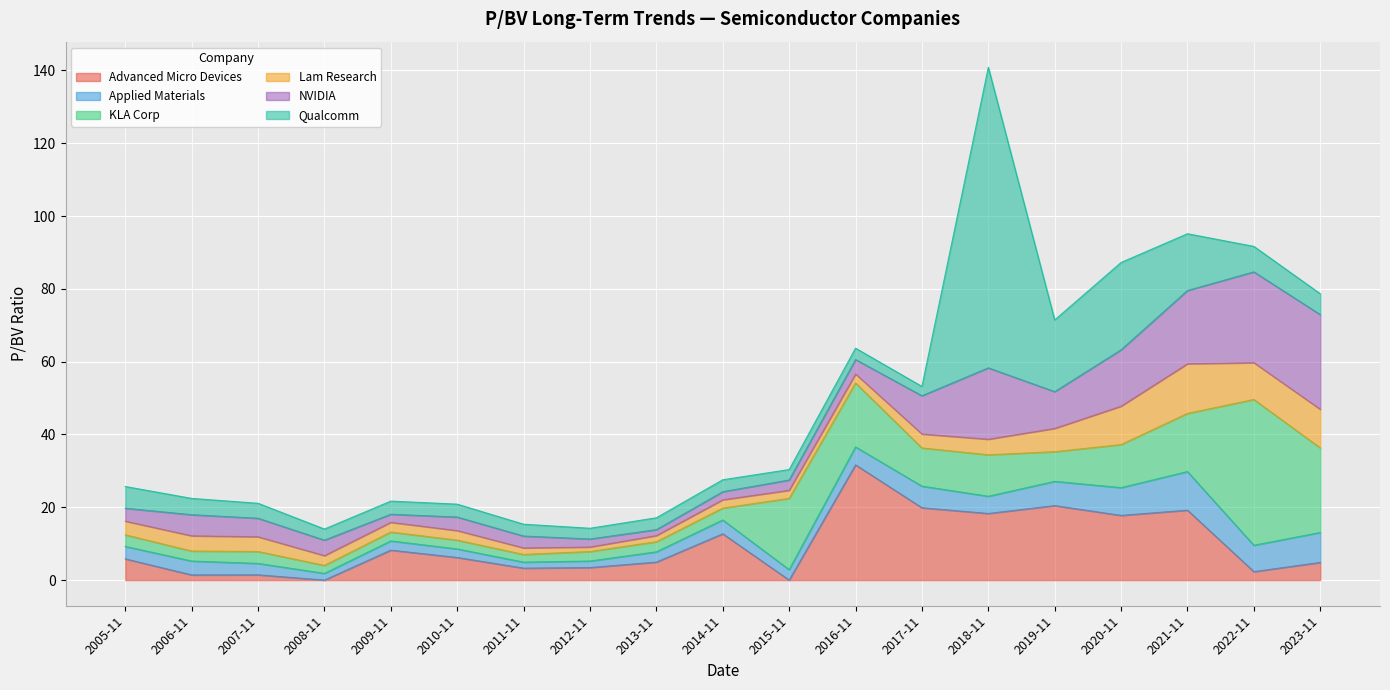

Reading left to right, list all the values displayed in this chart.

Advanced Micro Devices: 5.8	1.4	1.4	0.0	8.2	6.2	3.3	3.5	4.9	12.7	0.0	31.7	19.9	18.3	20.5	17.8	19.2	2.3	4.8
Applied Materials: 3.4	3.8	3.1	1.8	2.5	2.4	1.6	1.8	2.8	3.8	2.9	4.9	5.9	4.7	6.7	7.6	10.6	7.2	8.2
KLA Corp: 3.2	2.8	3.3	2.2	2.4	2.4	2.1	2.6	2.8	3.3	19.6	17.6	10.5	11.4	8.2	11.8	16.0	40.0	23.2
Lam Research: 3.8	4.2	4.0	2.7	2.7	2.6	1.8	1.2	1.7	2.3	2.2	2.5	3.8	4.3	6.4	10.6	13.6	10.1	10.6
NVIDIA: 3.5	5.8	5.1	4.2	2.2	3.7	3.3	2.2	1.6	2.2	2.8	4.0	10.5	19.6	10.1	15.5	20.1	24.9	26.0
Qualcomm: 6.0	4.5	4.1	3.0	3.6	3.5	3.2	3.0	3.3	3.3	2.9	3.1	2.6	82.6	19.7	24.0	15.6	7.0	5.7